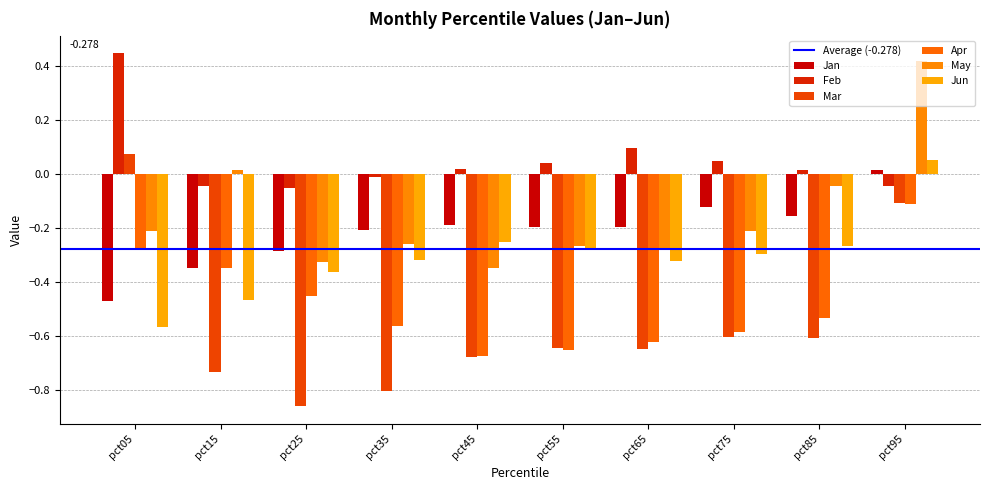

How many data points in Jun are above 0?

1